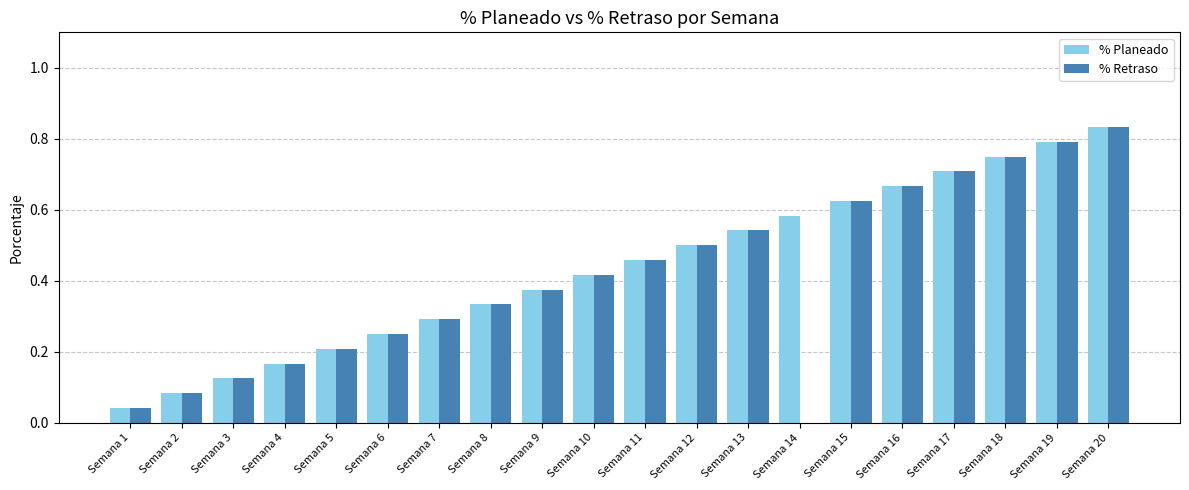

What are all the series names shown in the legend?

% Planeado, % Retraso